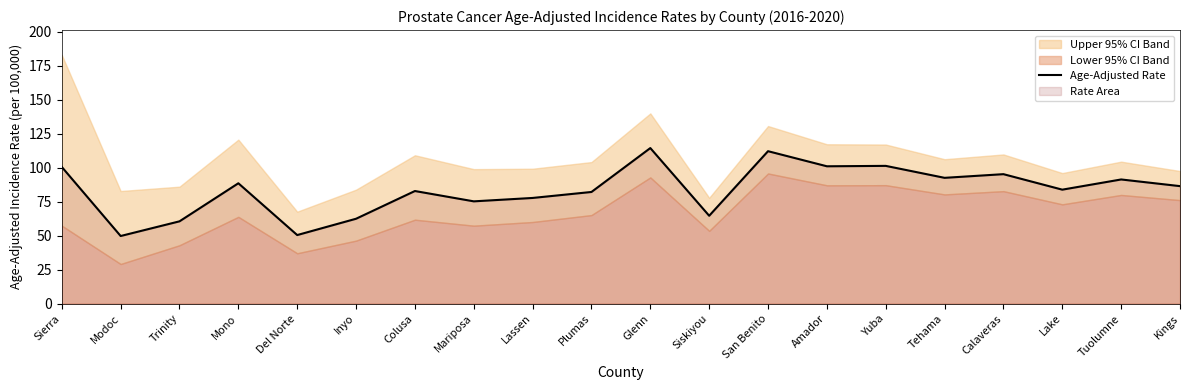

What is the label of the 9th point from the left?

Lassen